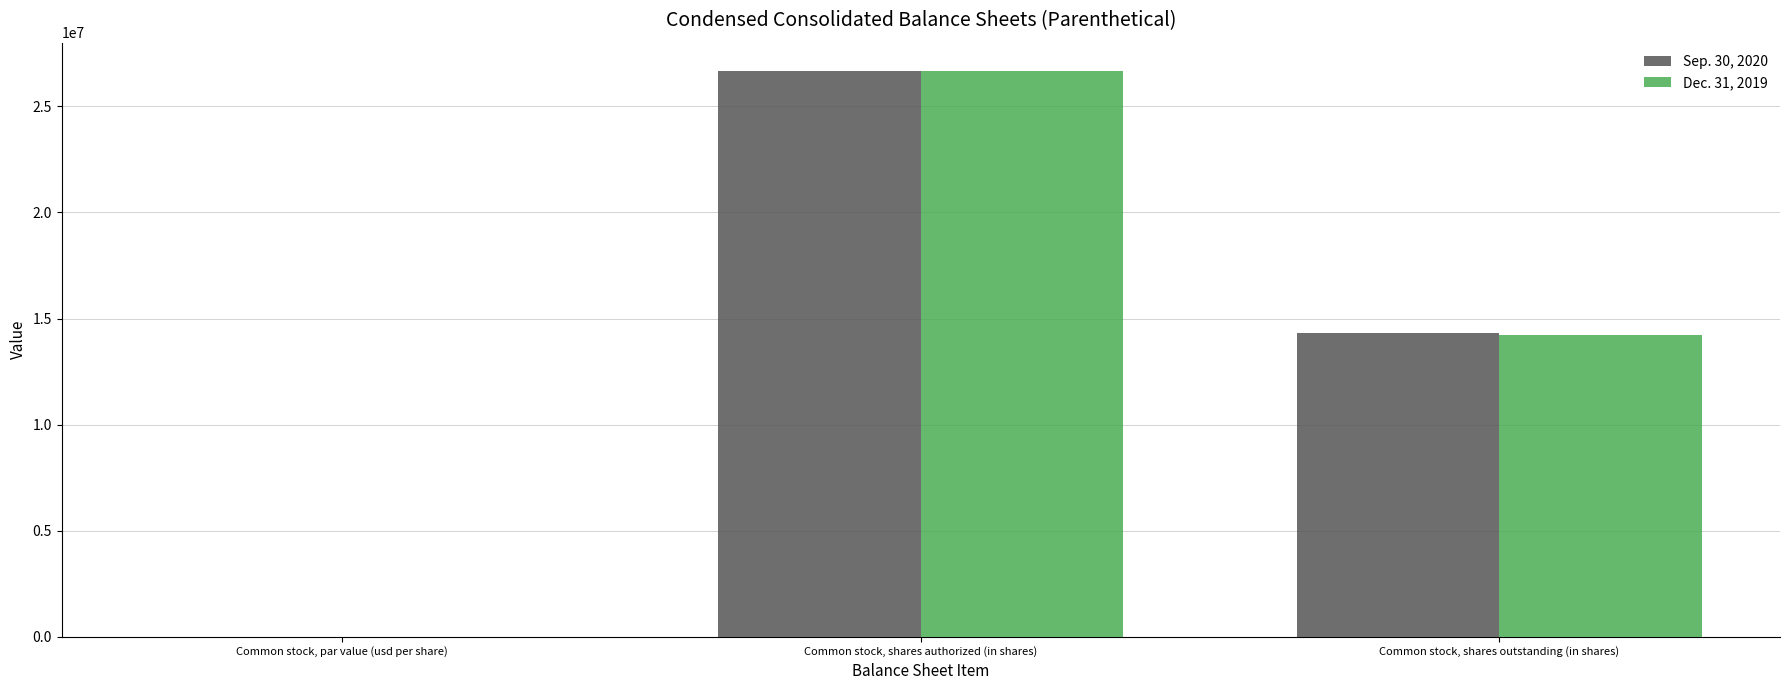

Between Common stock, par value (usd per share) and Common stock, shares outstanding (in shares), which series saw the biggest shift?

Sep. 30, 2020